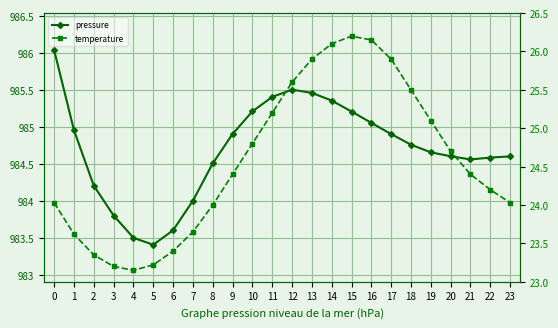

Is the value of temperature at 2 greater than the value of pressure at 15?

No